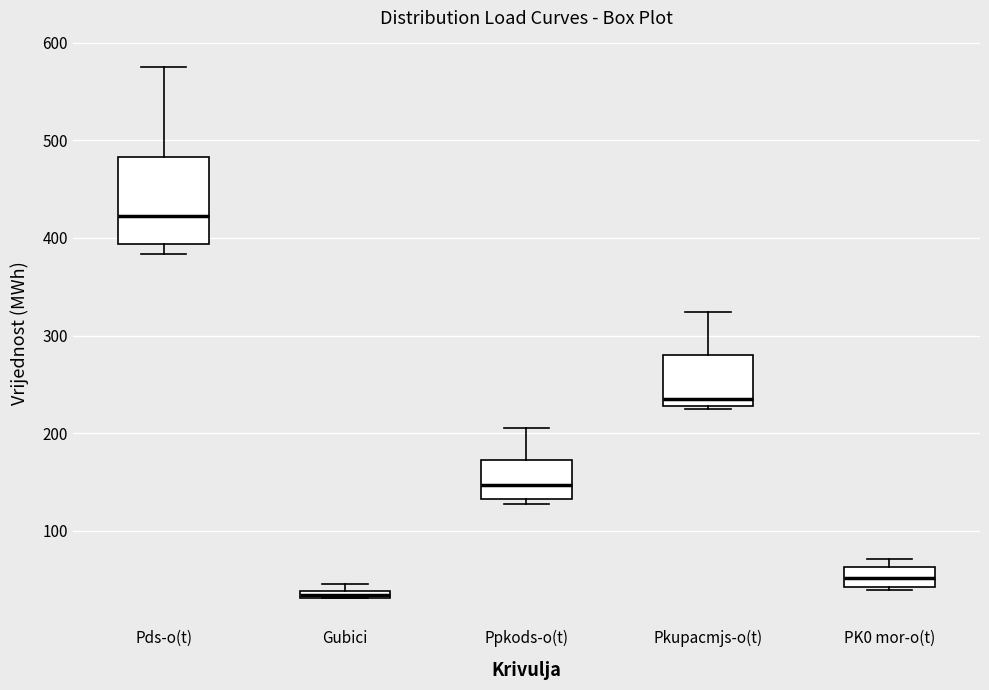

Where does the median line of the box for Ppkods-o(t) sit on the y-axis? The values are not printed on the chart, so give them approximately, as read against the axis.

150